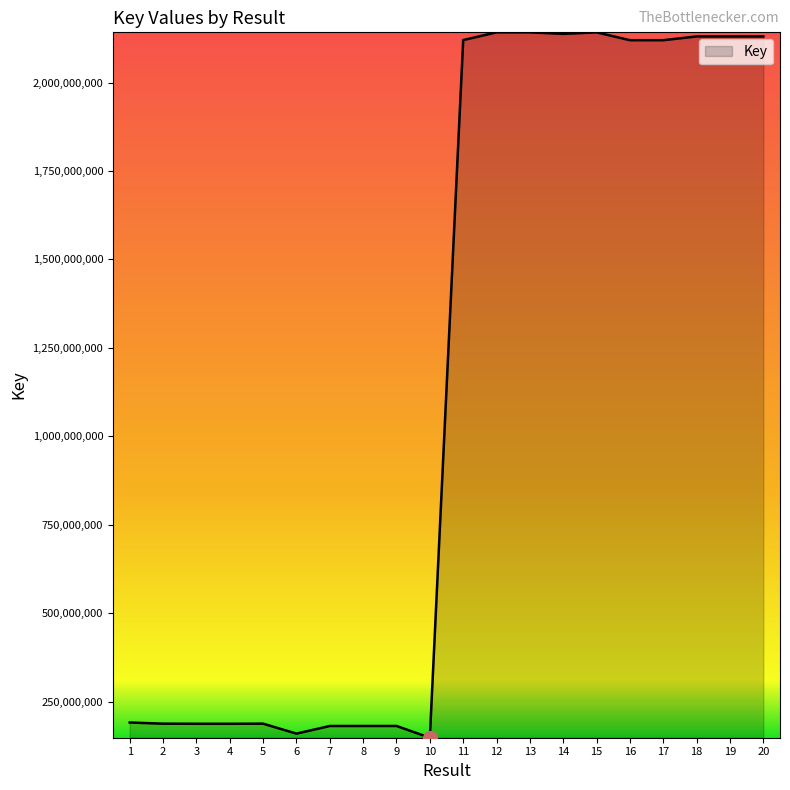

The value at 12 is 899624044. True or false?

False